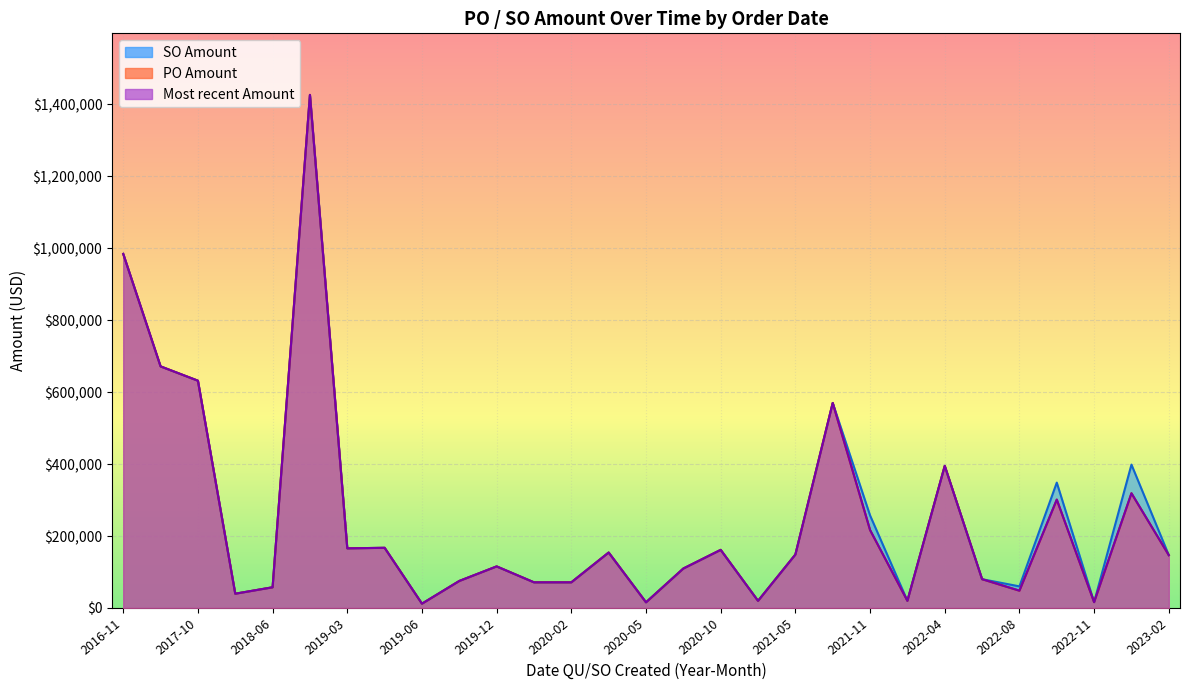

At which label is PO Amount closest to 714367?

2017-07